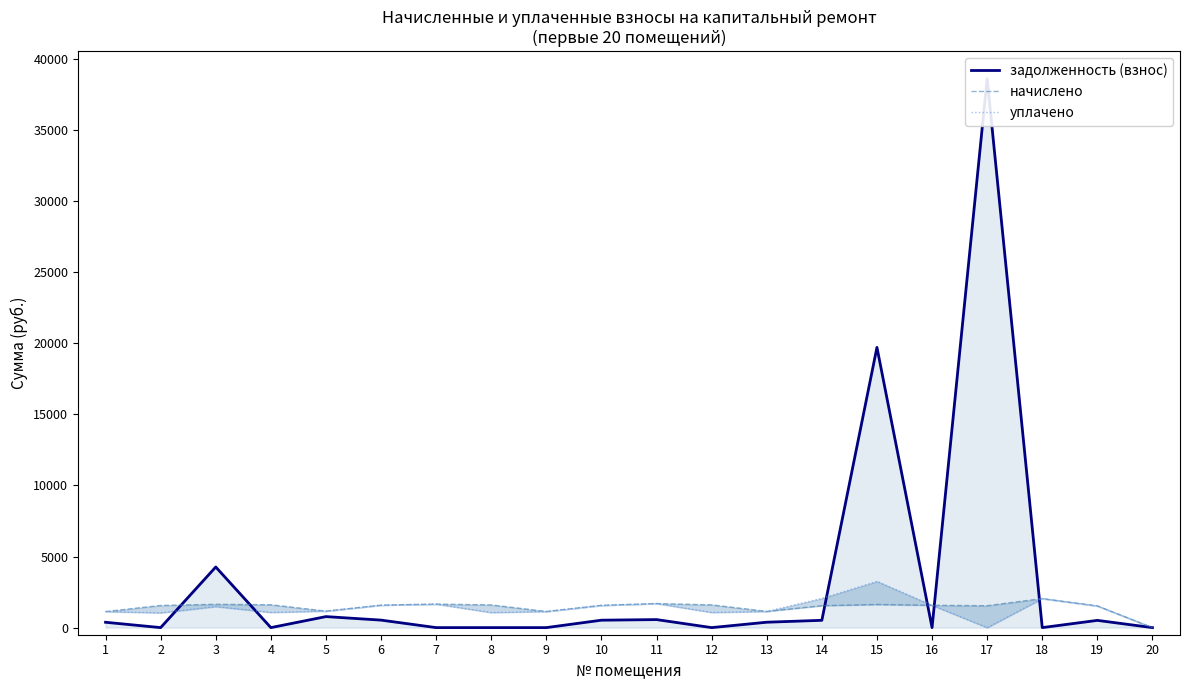

Where does the уплачено series first go above 1481?

3